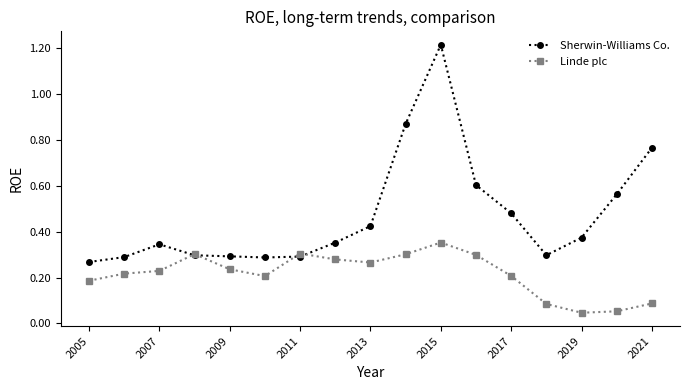

Which series ends up on top after the final intersection of Linde plc and Sherwin-Williams Co.?

Sherwin-Williams Co.